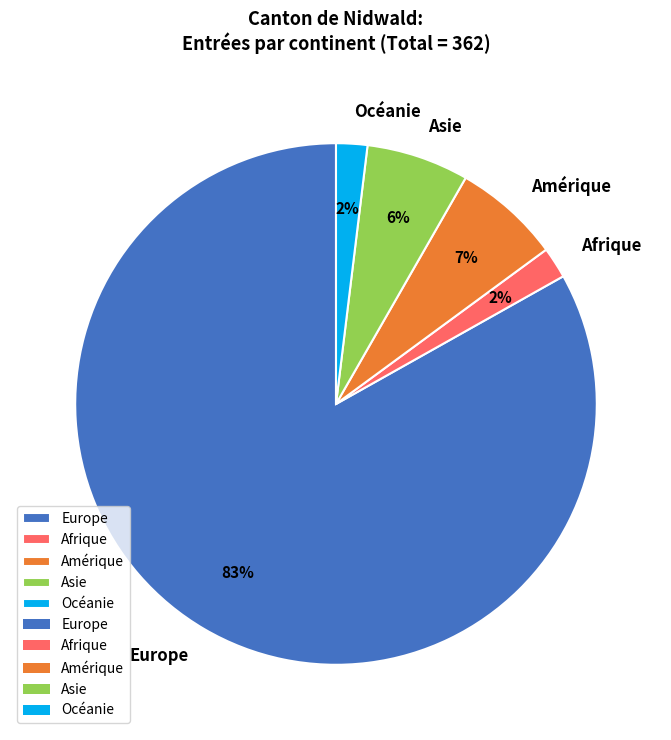

Between Afrique and Europe, which is larger?

Europe